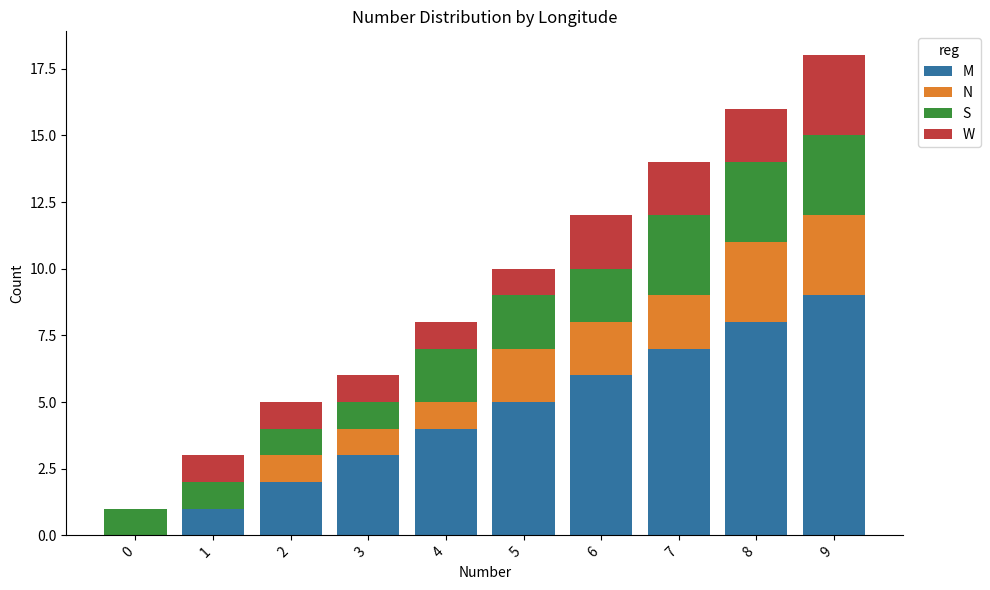

The value of M at 4 is 6. True or false?

False